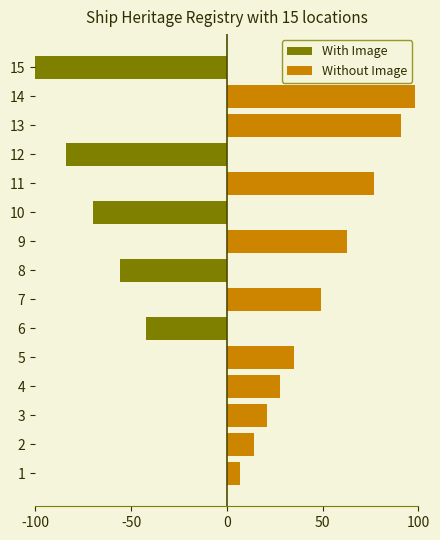

Is the value of With Image at 1 greater than the value of Without Image at 12?

No